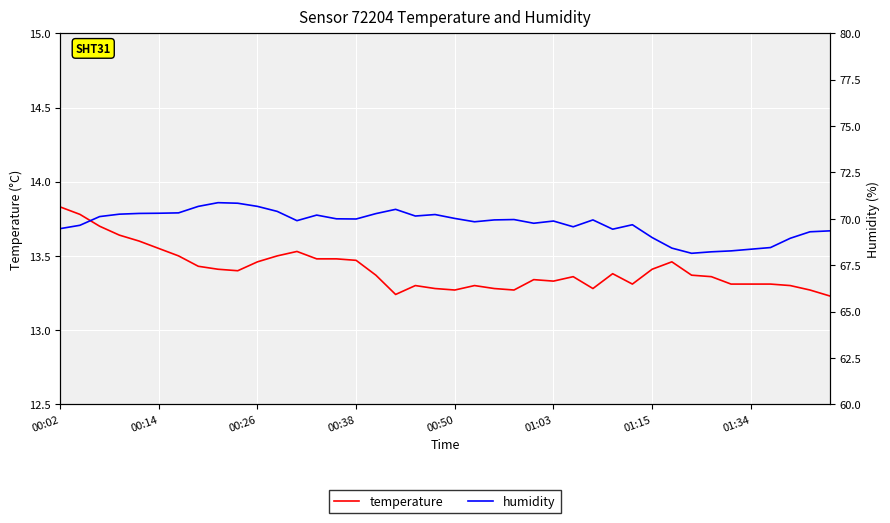

List the series in order of their overall mean, lowest first.

temperature, humidity